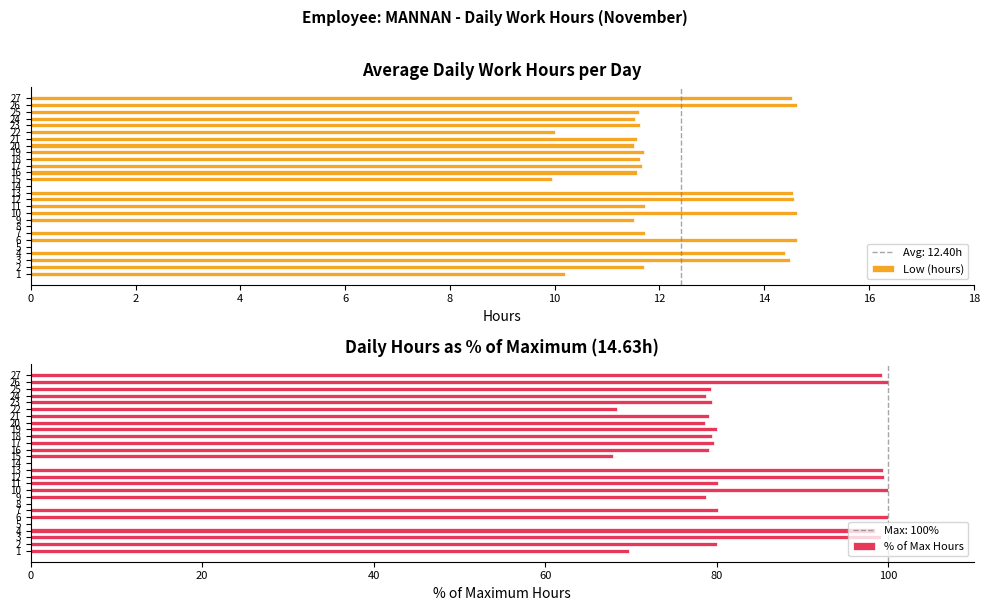

How many data points does each series have?

27